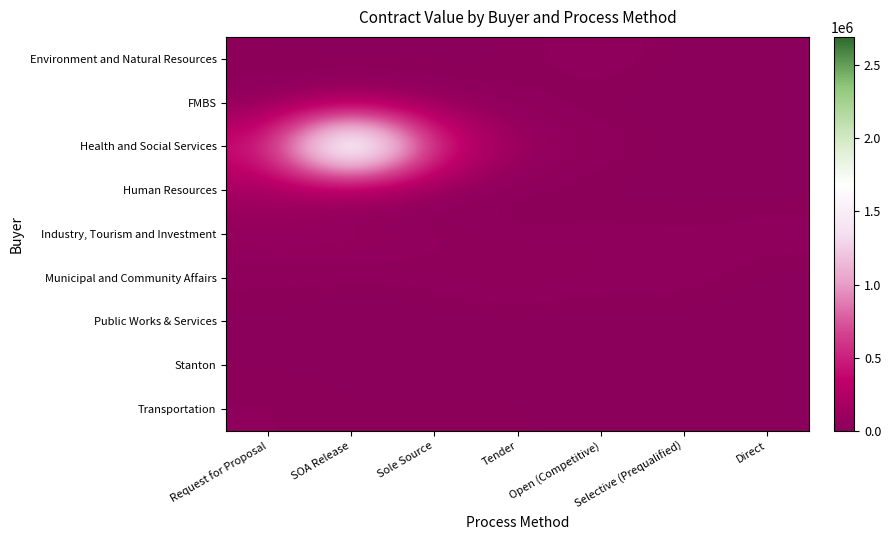

What is the difference between the highest and lowest values at Selective (Prequalified)?

40111.8